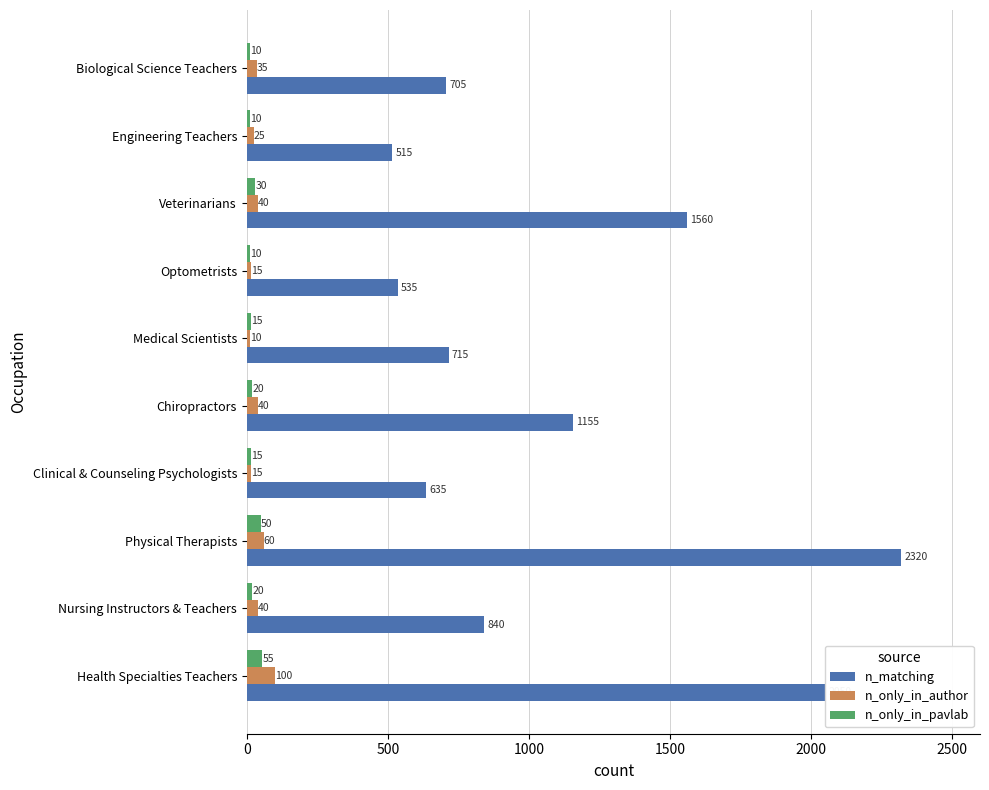

Is the value of n_matching at Clinical & Counseling Psychologists greater than the value of n_only_in_author at Nursing Instructors & Teachers?

Yes